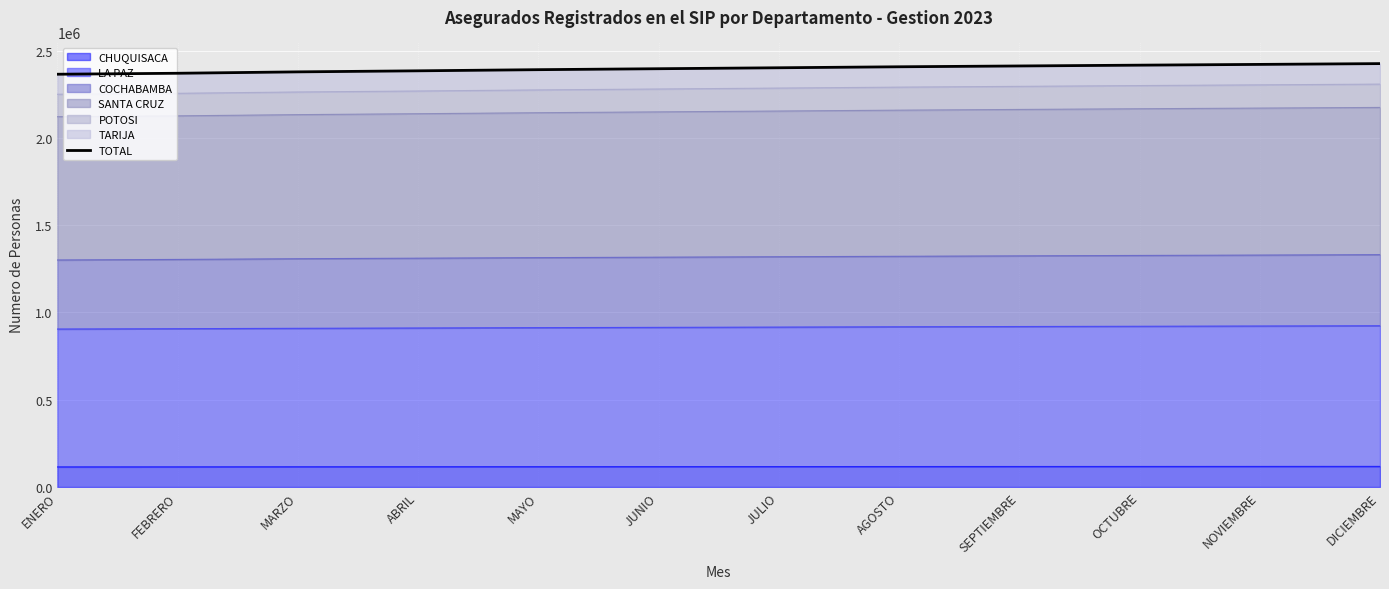

Reading right to left, extract all data points from this chart.

DICIEMBRE=2425887	NOVIEMBRE=2421386	OCTUBRE=2417021	SEPTIEMBRE=2412417	AGOSTO=2407751	JULIO=2402106	JUNIO=2396621	MAYO=2391168	ABRIL=2384620	MARZO=2378592	FEBRERO=2370589	ENERO=2365057